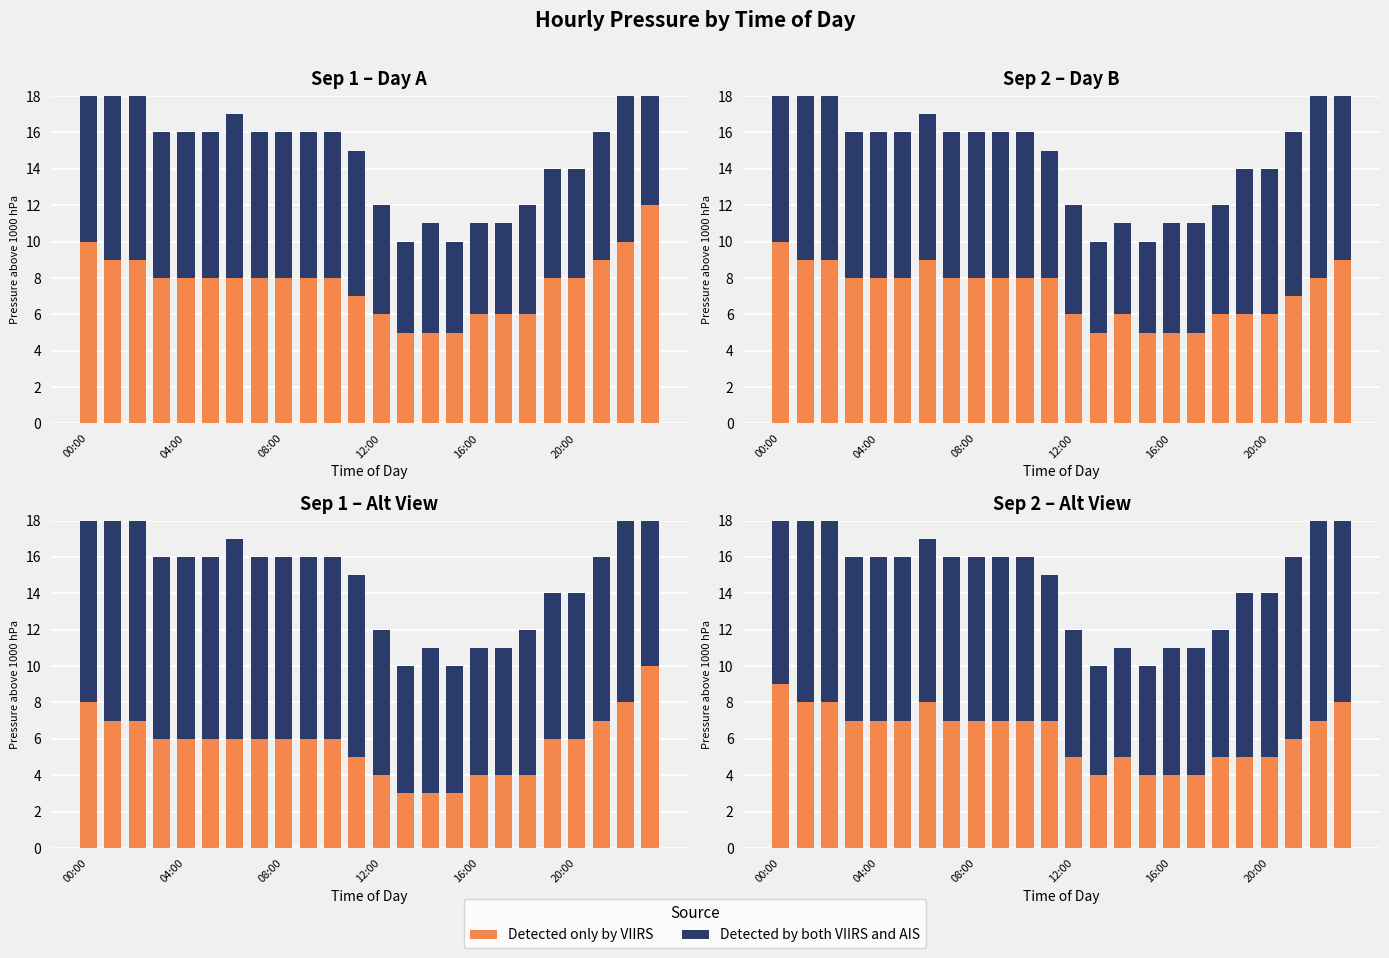

At 14, list the series in order from smallest to largest.

Detected only by VIIRS, Detected by both VIIRS and AIS